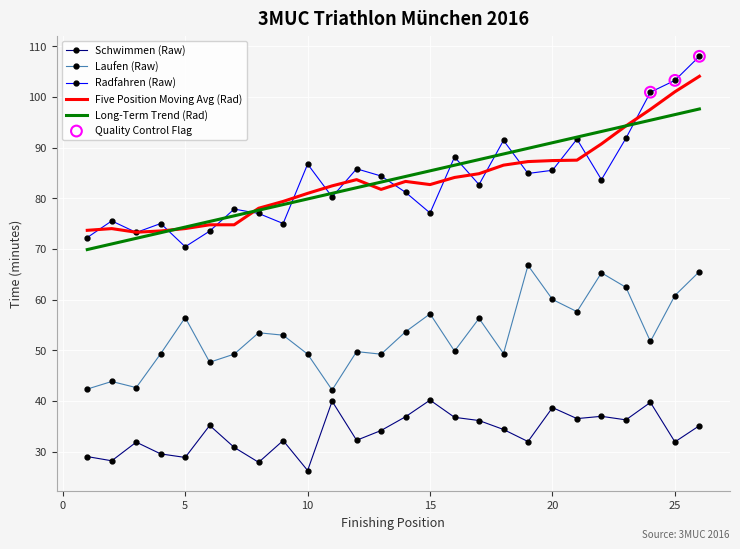

Which series has the largest range (max minus min)?

Radfahren (Raw)